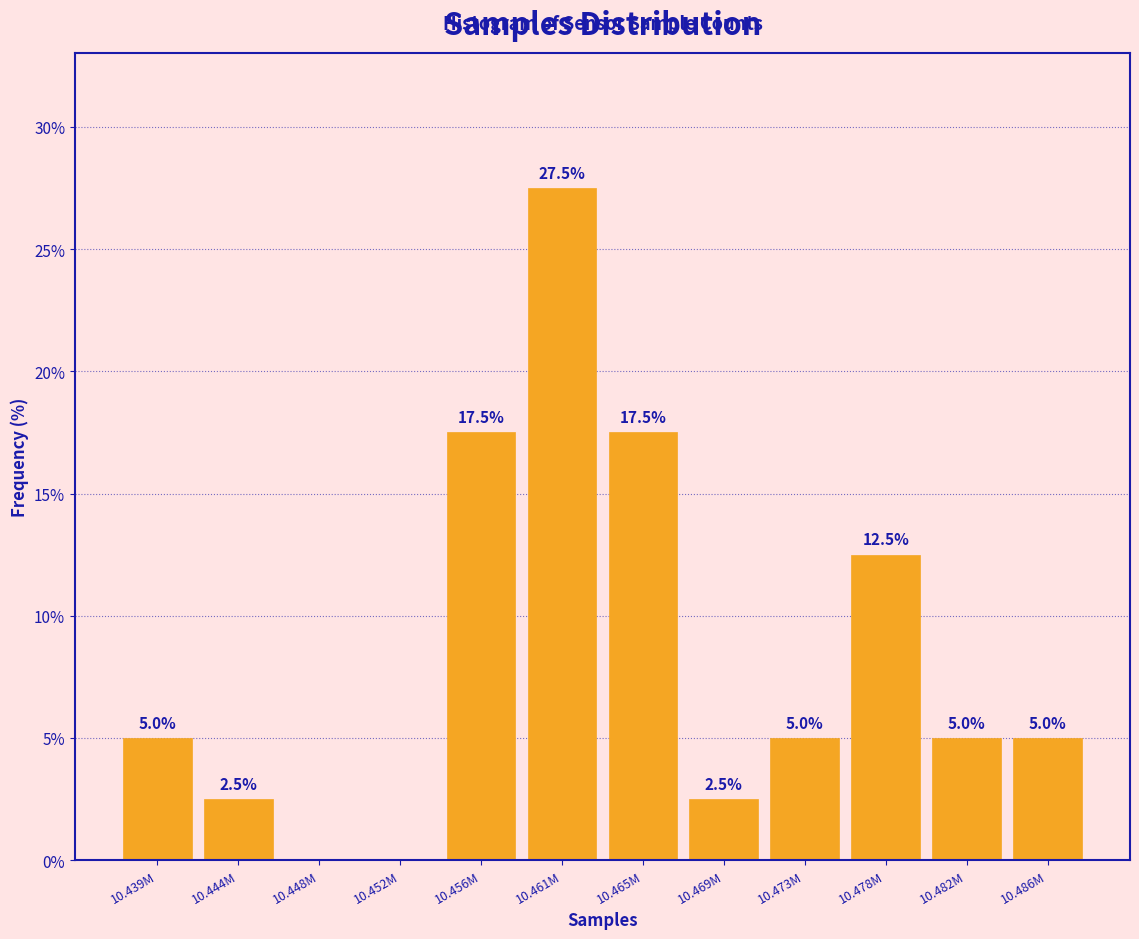

Reading left to right, extract all data points from this chart.

10.439M=5.0	10.444M=2.5	10.448M=0.0	10.452M=0.0	10.456M=17.5	10.461M=27.5	10.465M=17.5	10.469M=2.5	10.473M=5.0	10.478M=12.5	10.482M=5.0	10.486M=5.0